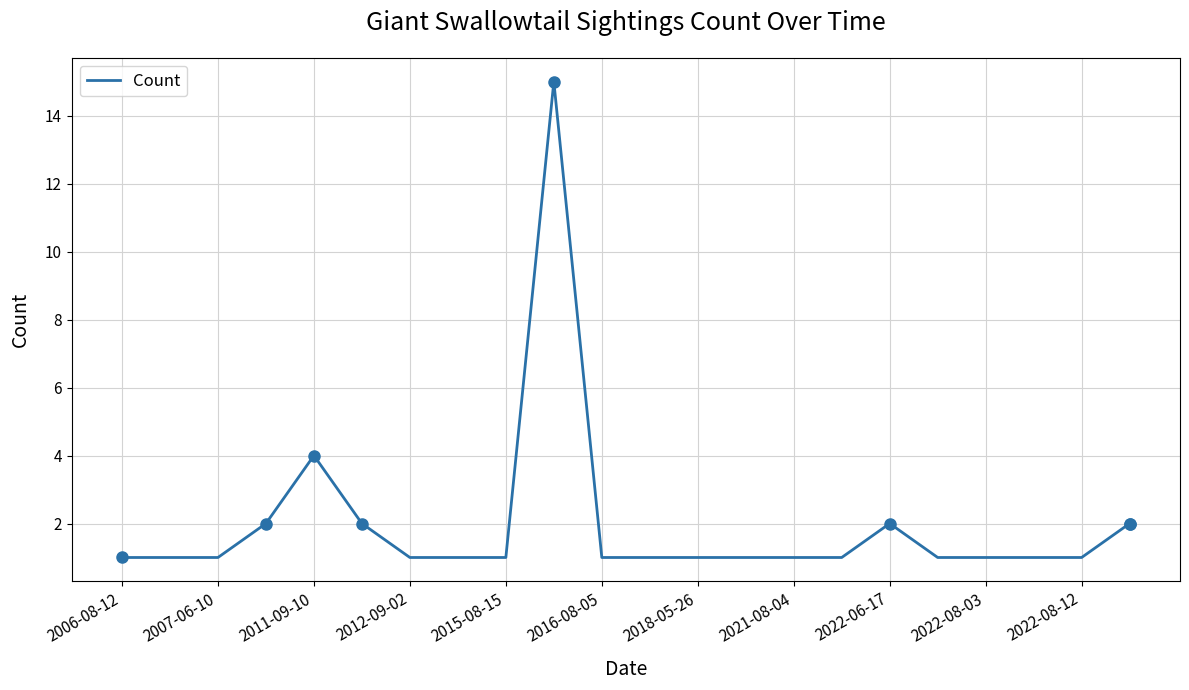

What is the greatest value displayed?

15